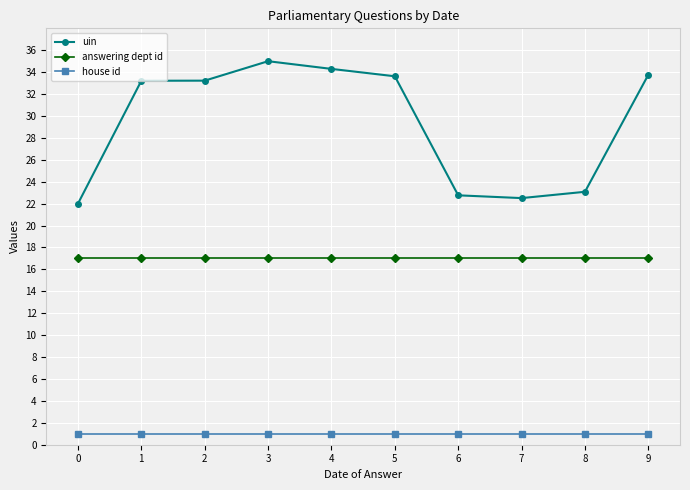

What is the greatest value displayed?

35.0